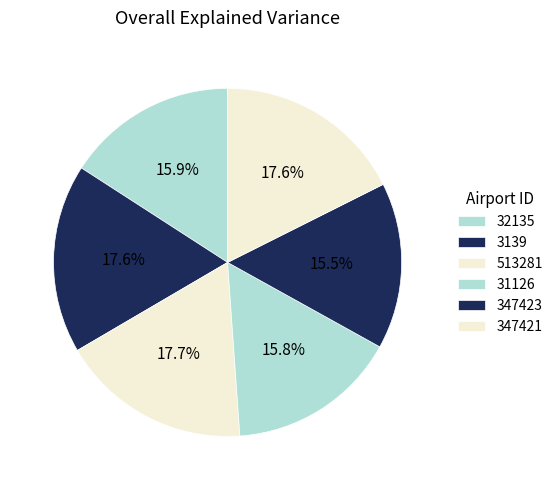

Which slice is the smallest?

347423